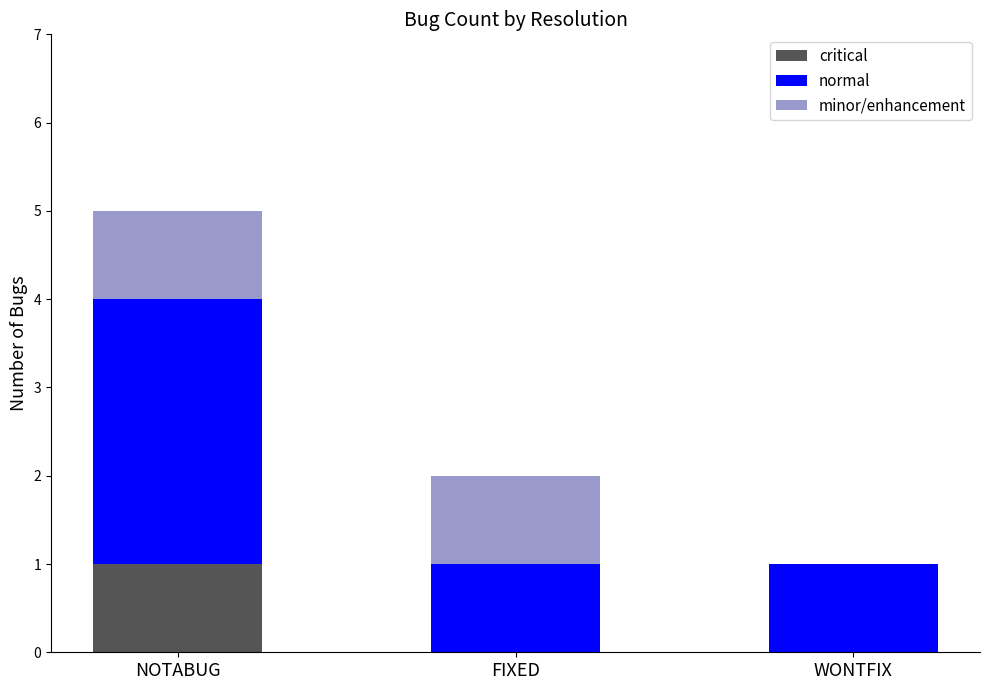

The value of critical at WONTFIX is 0. True or false?

True